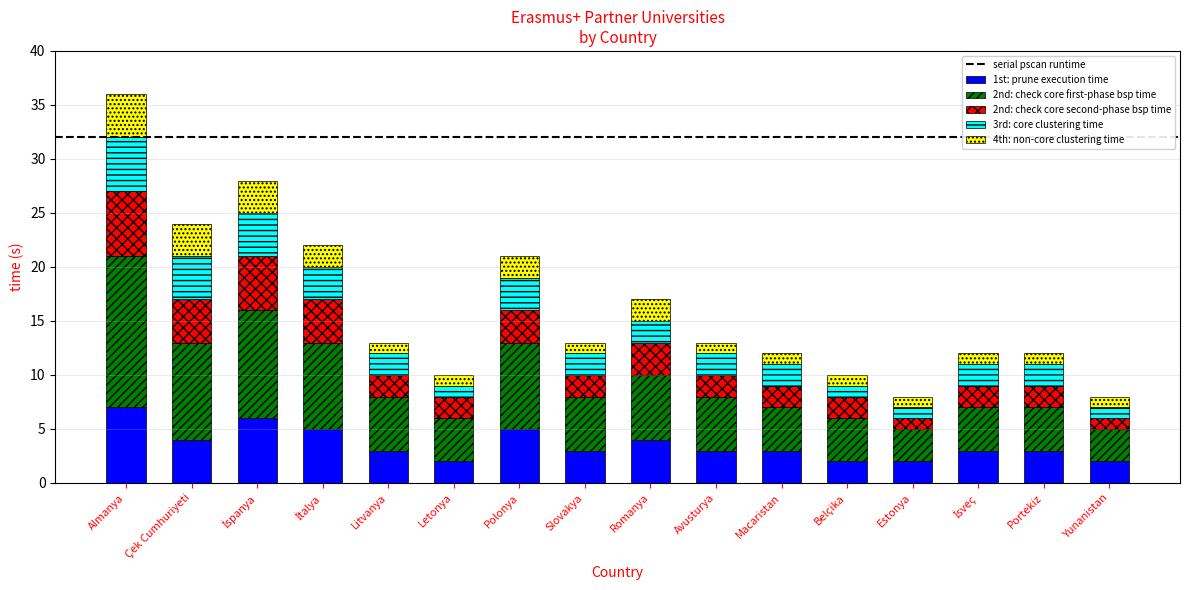

At which label does 1st: prune execution time reach its peak?

Almanya